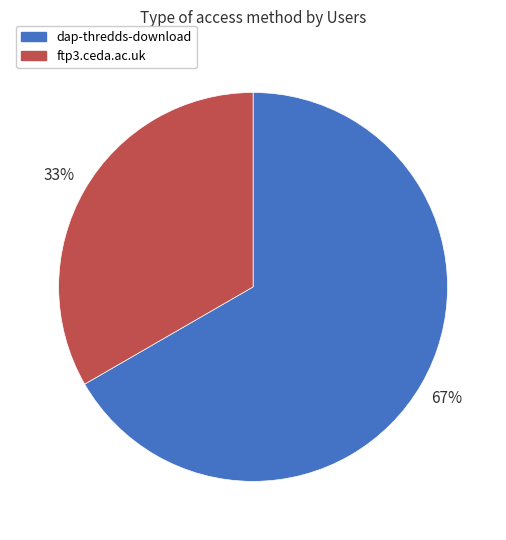

Is there any slice that represents more than half of the pie?

Yes